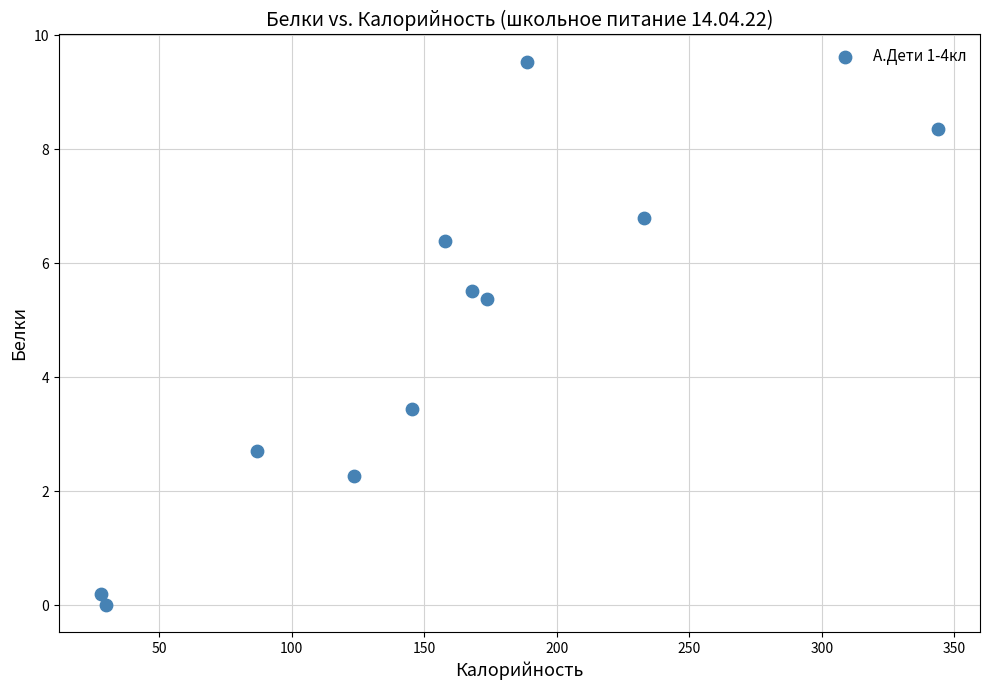

What Y value in the scatter plot is closest to 4?

3.5